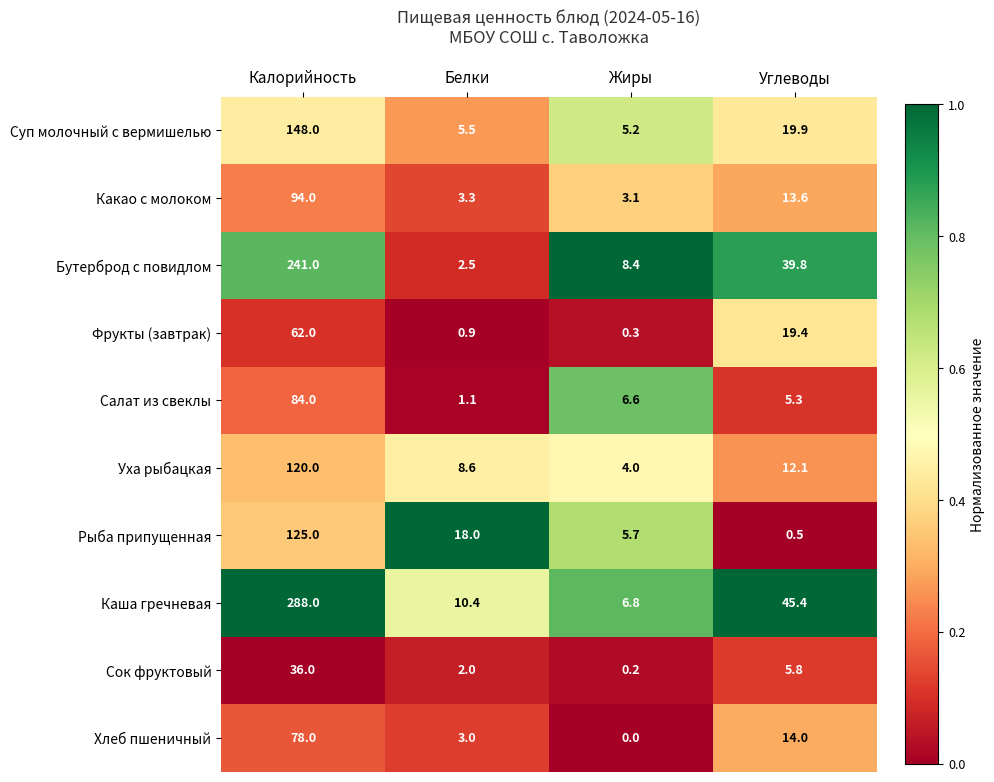

At which category is the sum across all series the highest?

Калорийность